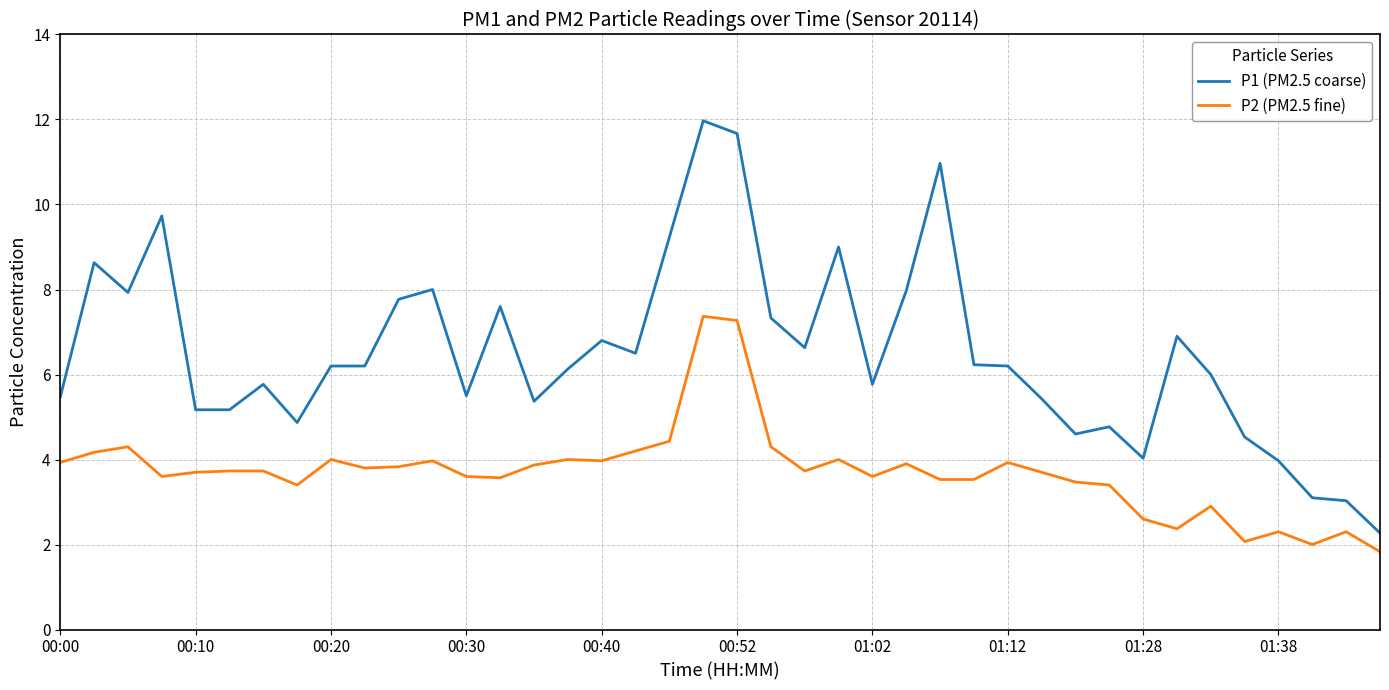

What is the maximum value shown in the chart?

12.0